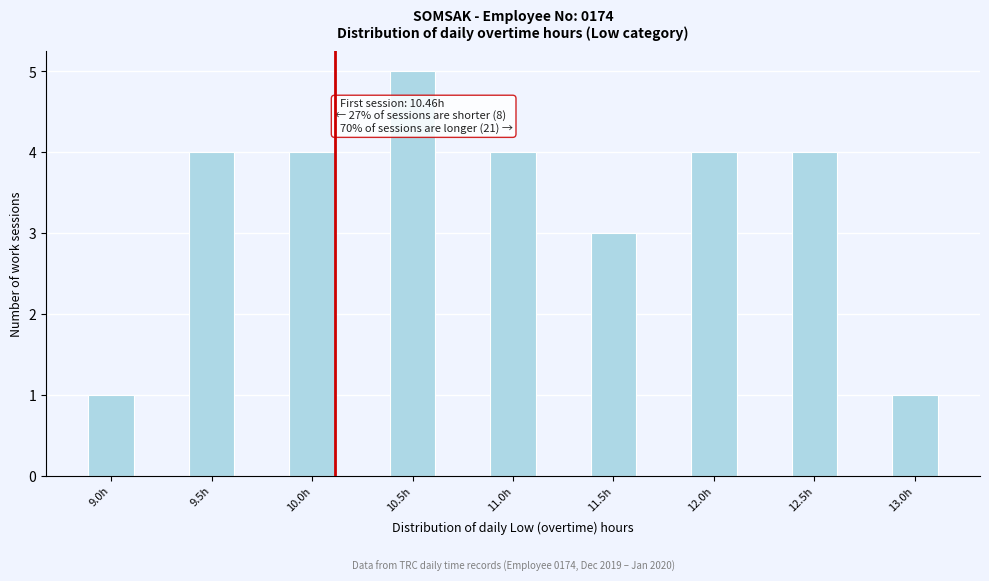

Reading left to right, extract all data points from this chart.

9.0h=1	9.5h=4	10.0h=4	10.5h=5	11.0h=4	11.5h=3	12.0h=4	12.5h=4	13.0h=1